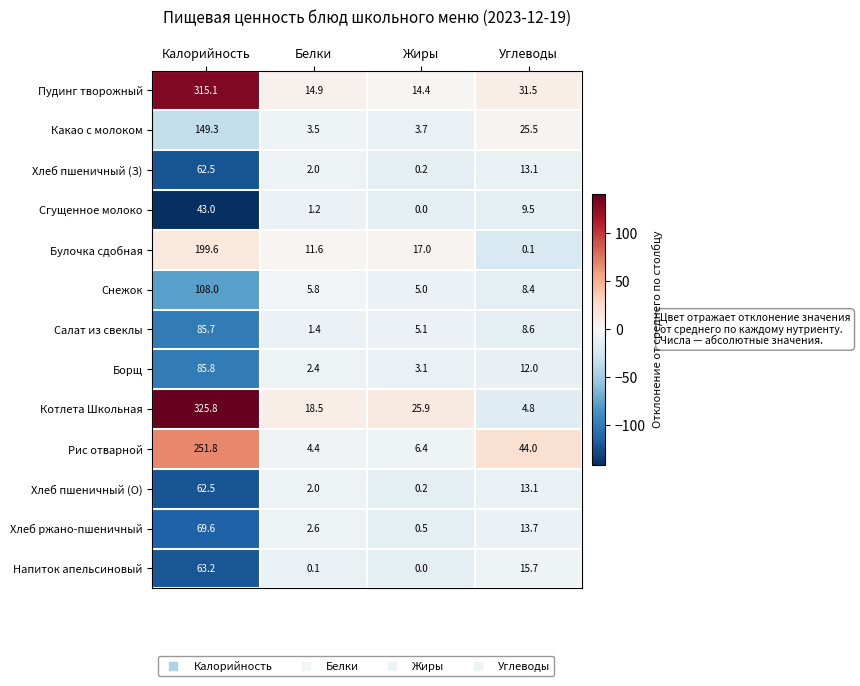

What is the minimum value for Какао с молоком?

3.5